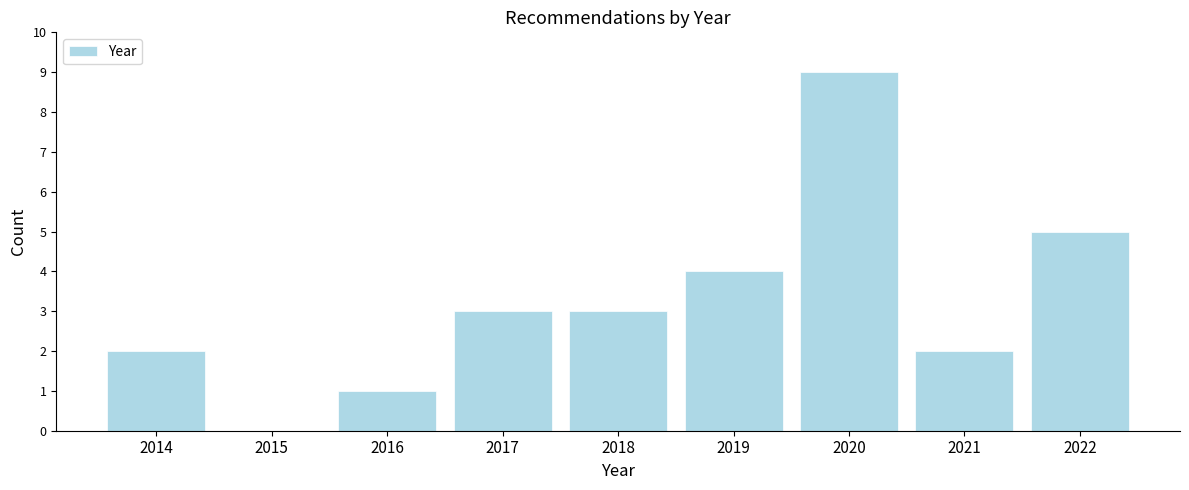

Reading left to right, extract all data points from this chart.

2014=2	2015=0	2016=1	2017=3	2018=3	2019=4	2020=9	2021=2	2022=5